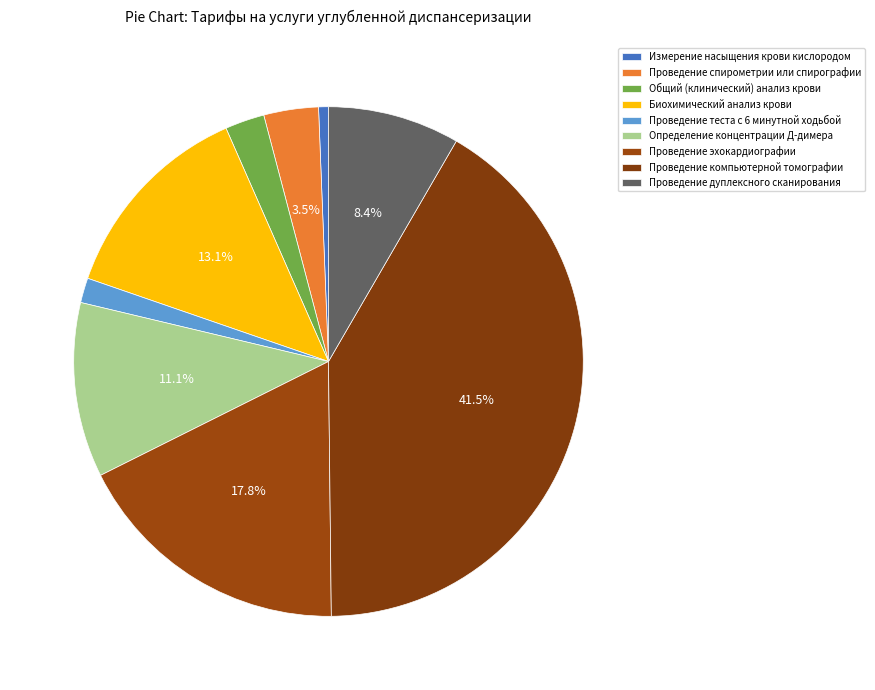

Does Измерение насыщения крови кислородом represent more than half of the total?

No